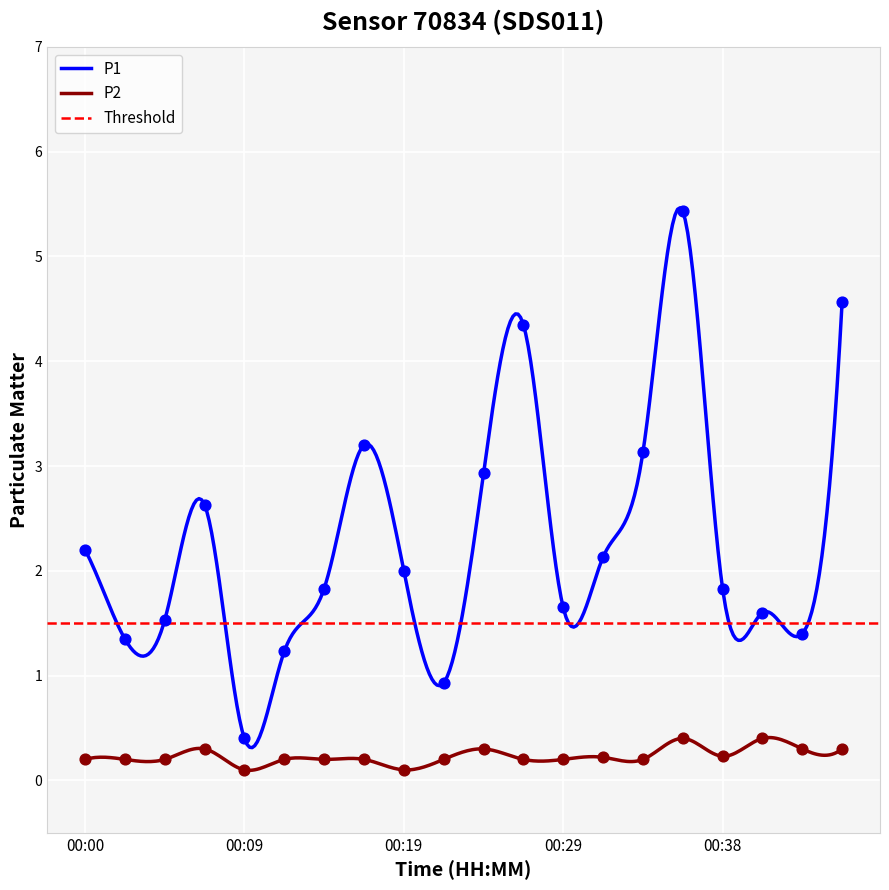

What is the total value across all series at 00:02?

1.6